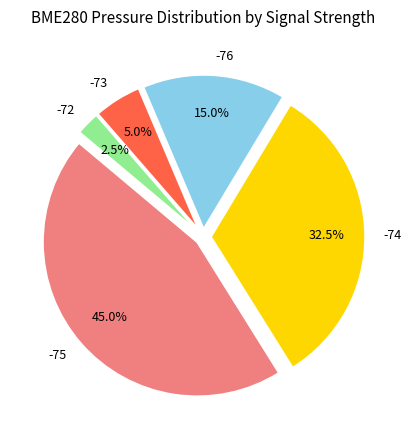

Does -76 account for over 50% of the chart?

No